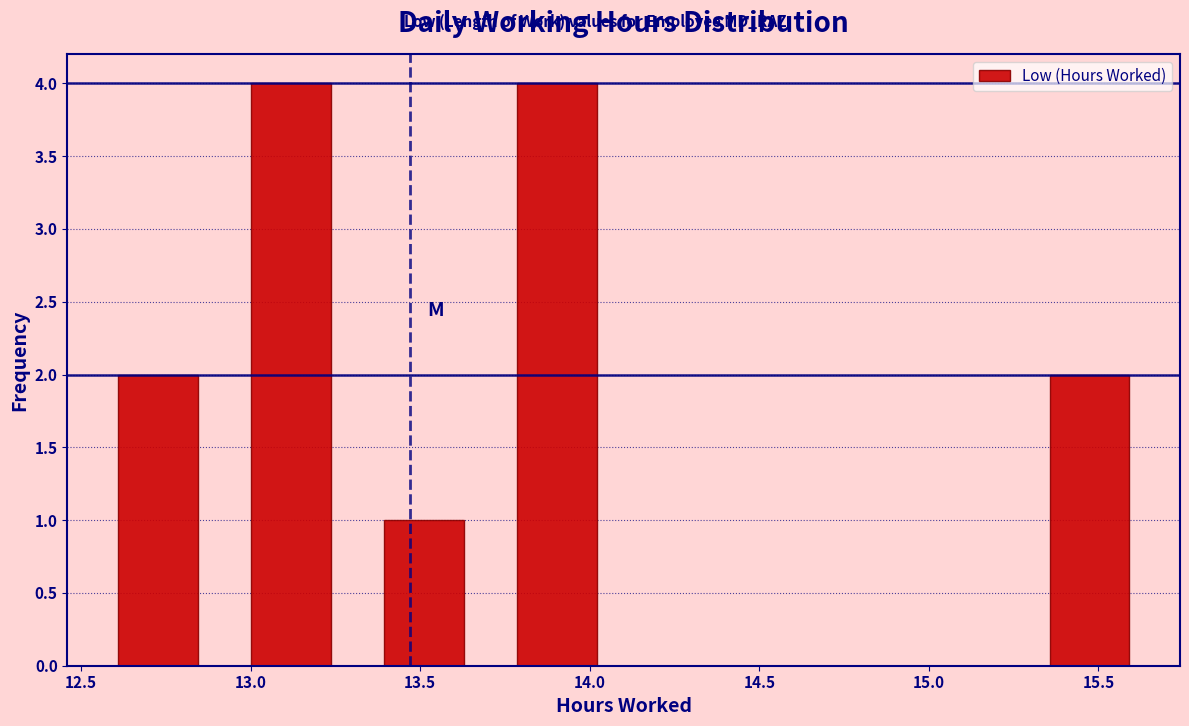

Reading left to right, transcribe this chart: for each bar, give the range it covers on the x-axis and its height. Neither the bar edges nor the heights are printed on the chart, so give them approximately, as read against the axes.

12.55 to 12.90: 2
12.90 to 13.30: 4
13.30 to 13.70: 1
13.70 to 14.10: 4
14.10 to 14.50: 0
14.50 to 14.90: 0
14.90 to 15.30: 0
15.30 to 15.65: 2